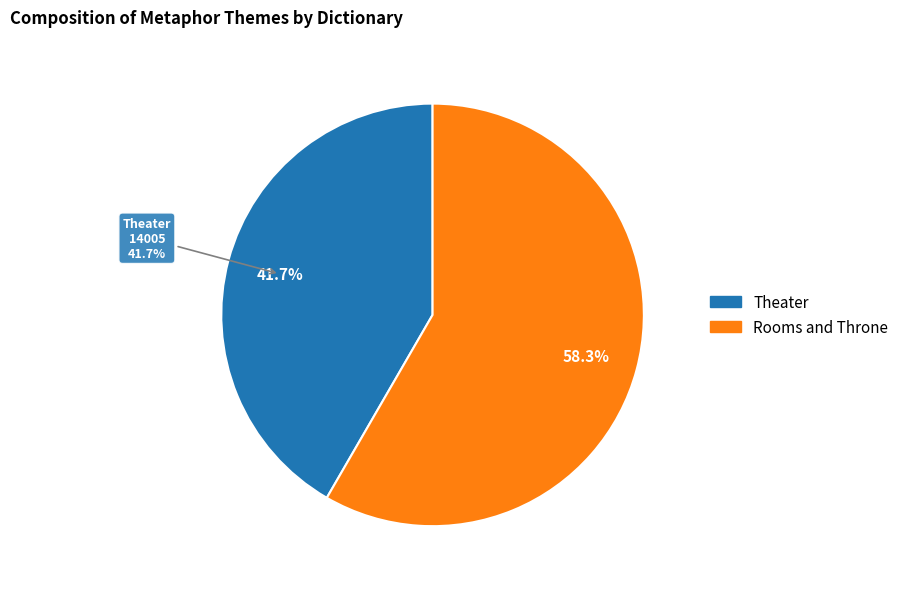

Is there a majority slice in this chart?

Yes